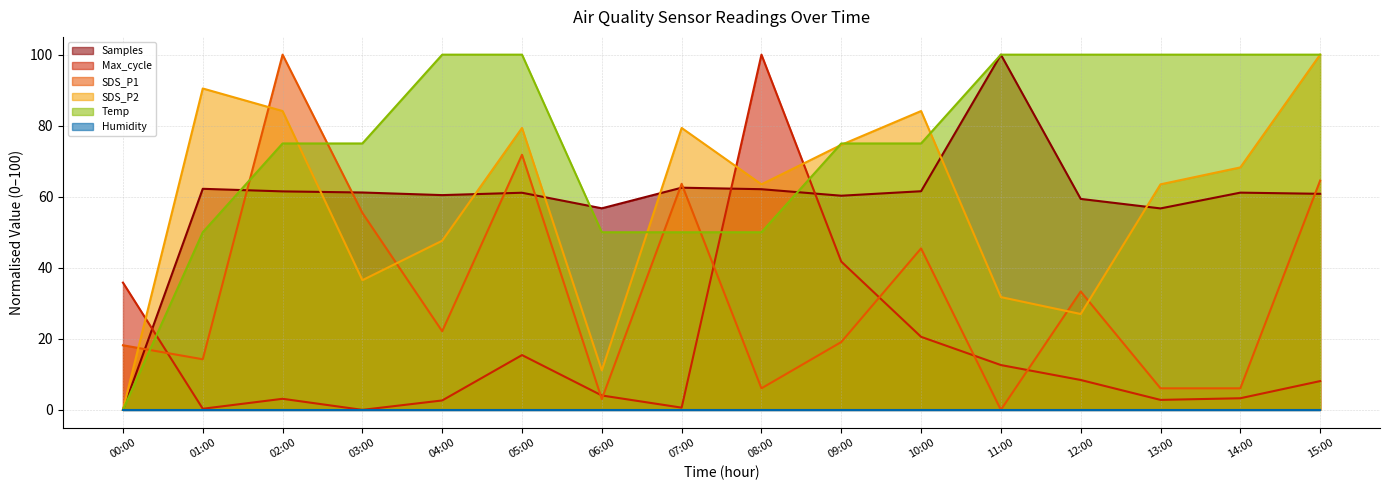

How many times do Max_cycle and Temp cross each other?

3